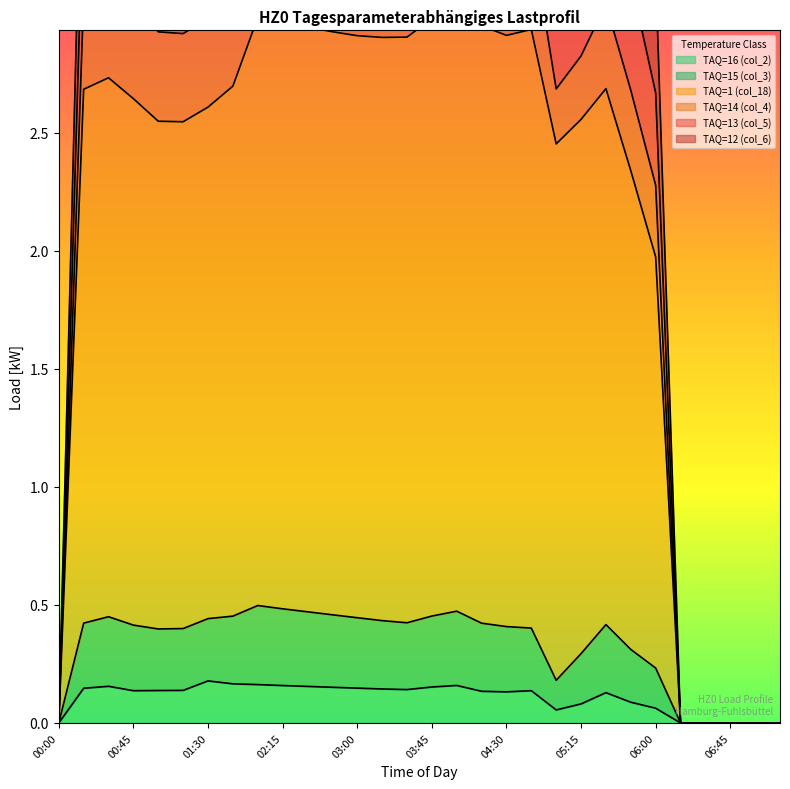

Is it true that TAQ=16 (col_2) equals 0.0 at 06:45?

True